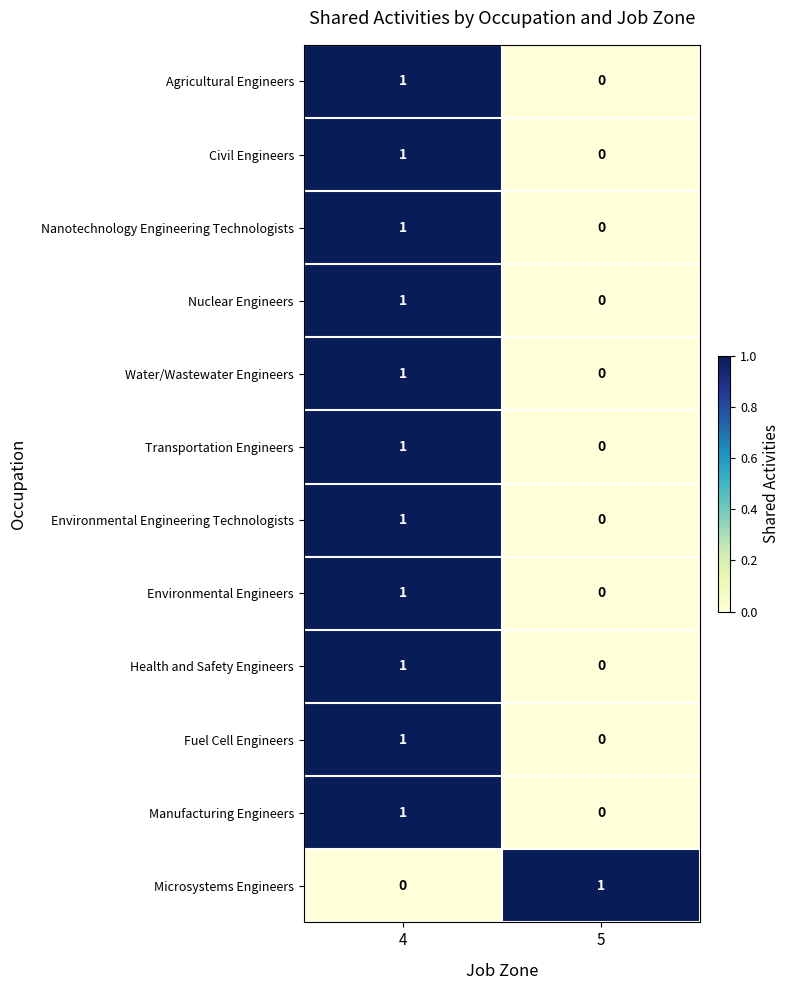

The value of Microsystems Engineers at 5 is 2. True or false?

False